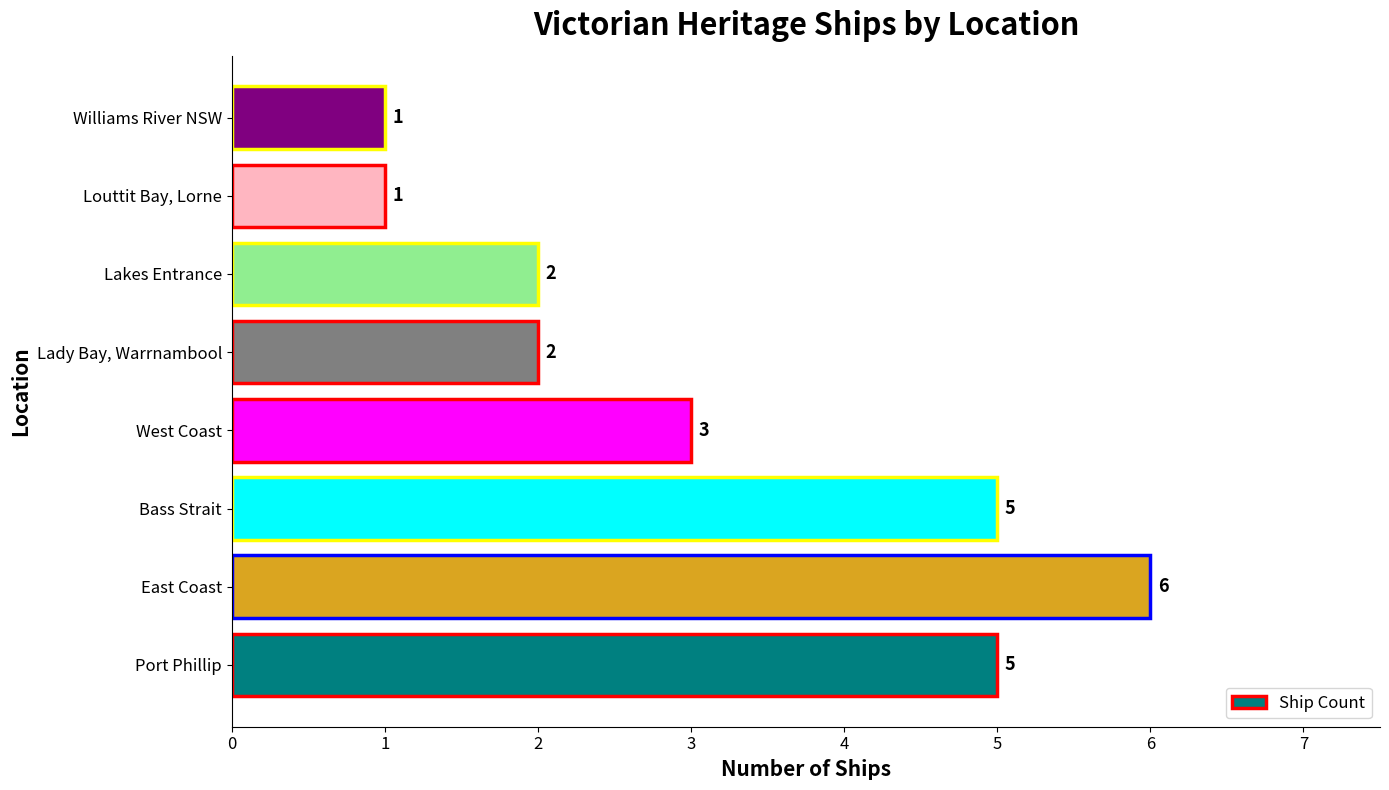

Does the chart contain stacked bars?

No